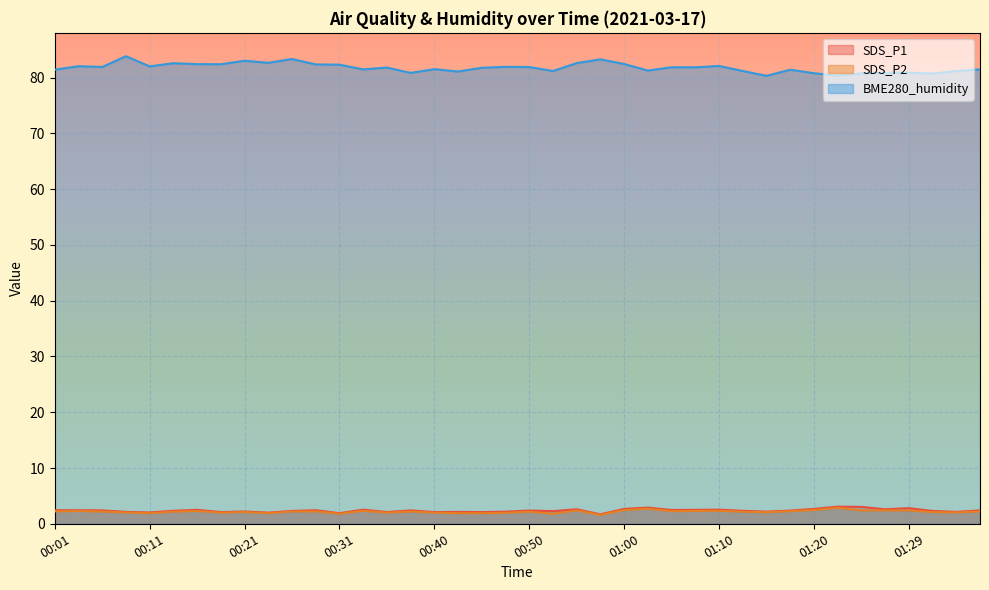

What is the difference between the second highest and minimum values in the BME280_humidity series?

3.0